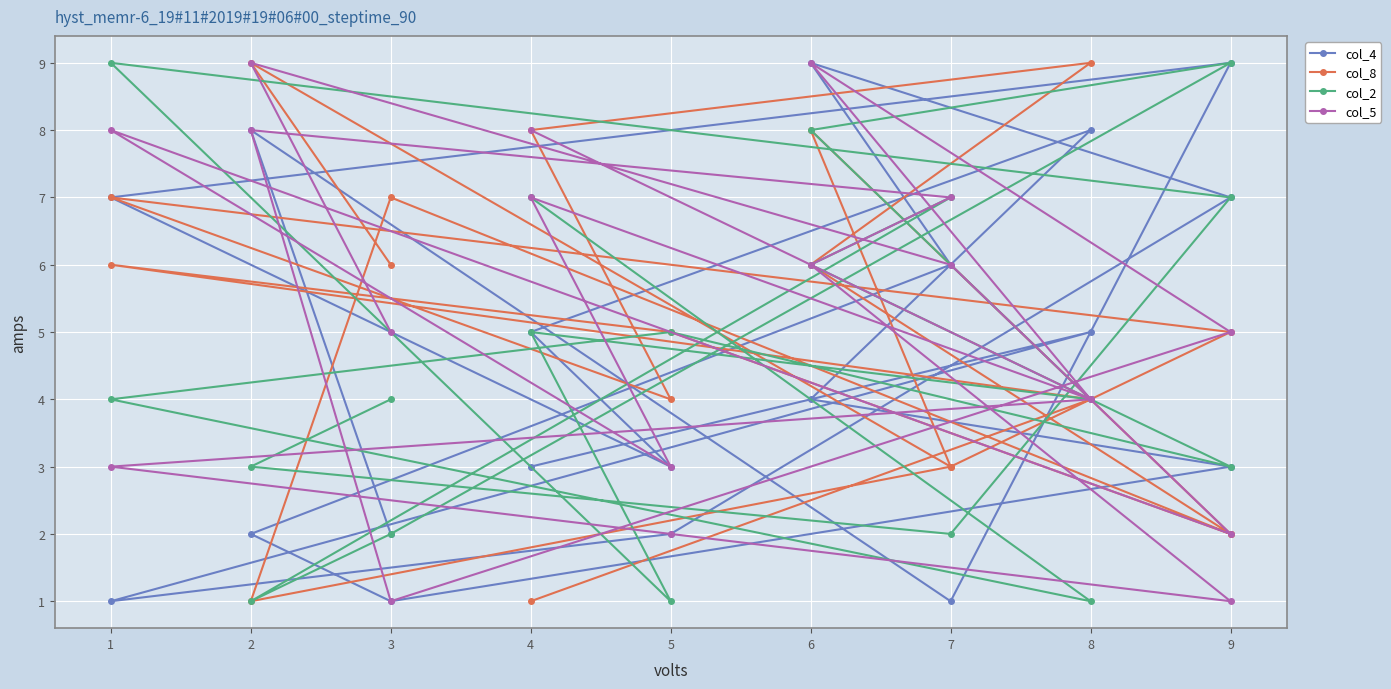

Where does the col_8 series first go above 5?

1